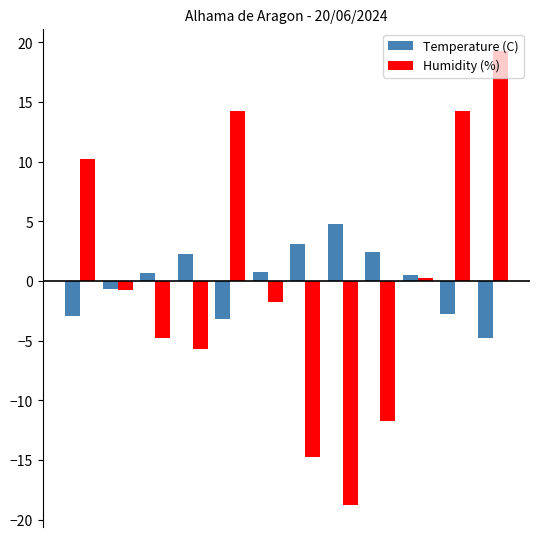

At how many categories does at least one series exceed 6?

4